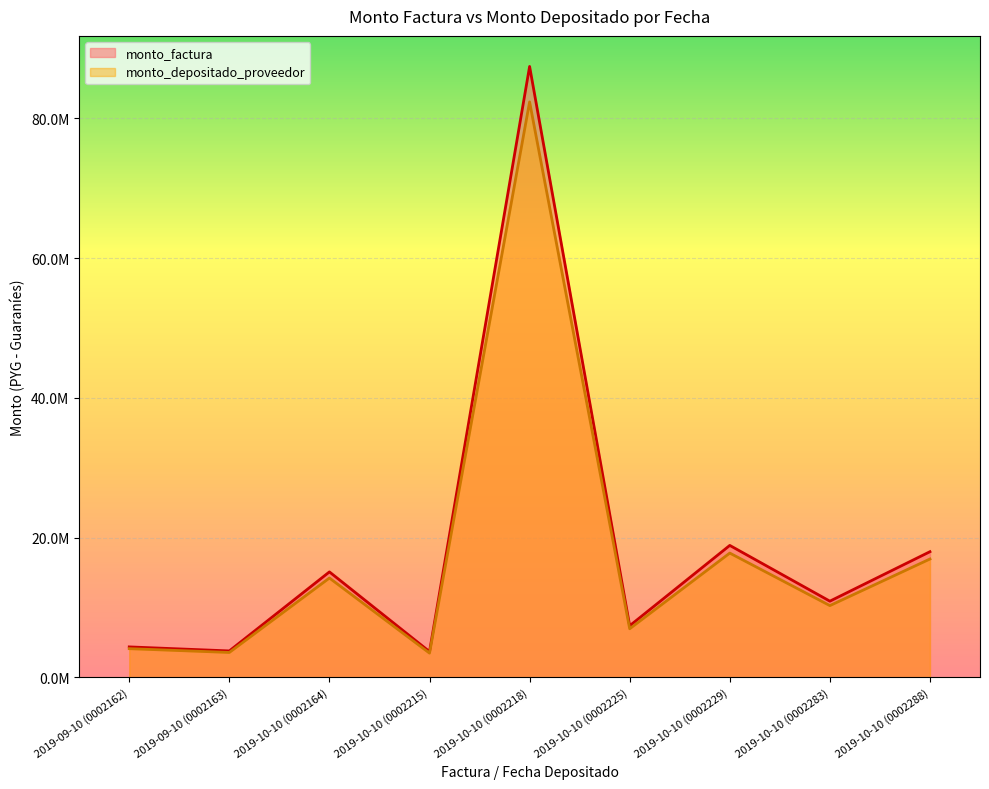

True or false: monto_depositado_proveedor has more than 2 points higher than both neighbors.

True